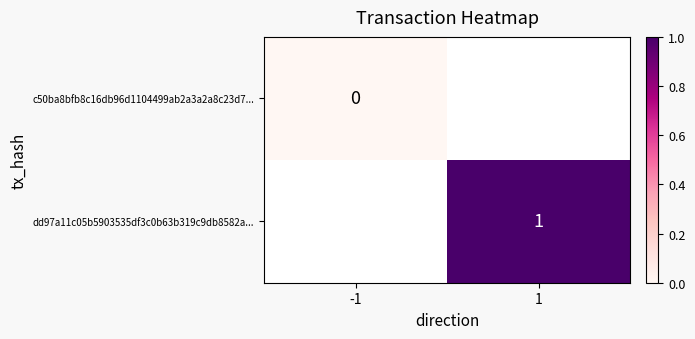

Is the value of c50ba8bfb8c16db96d1104499ab2a3a2a8c23d7... at -1 greater than the value of dd97a11c05b5903535df3c0b63b319c9db8582a... at 1?

No